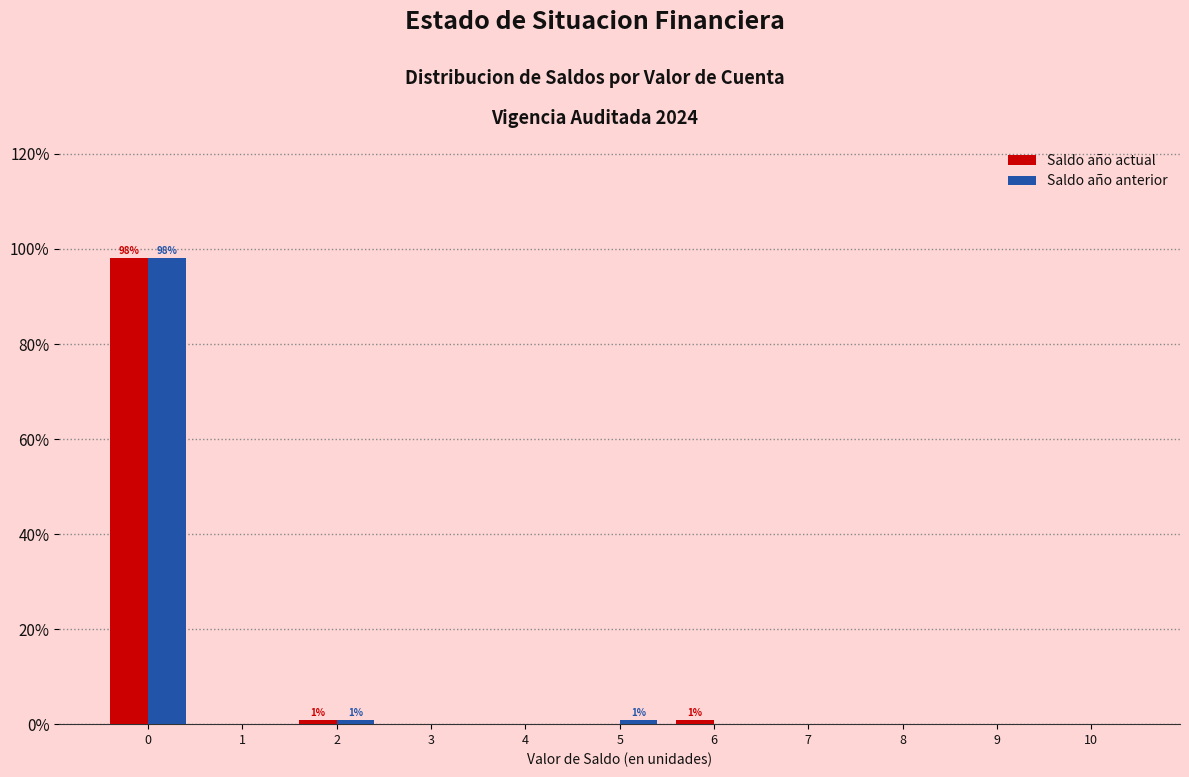

What is the greatest value displayed?

98.2